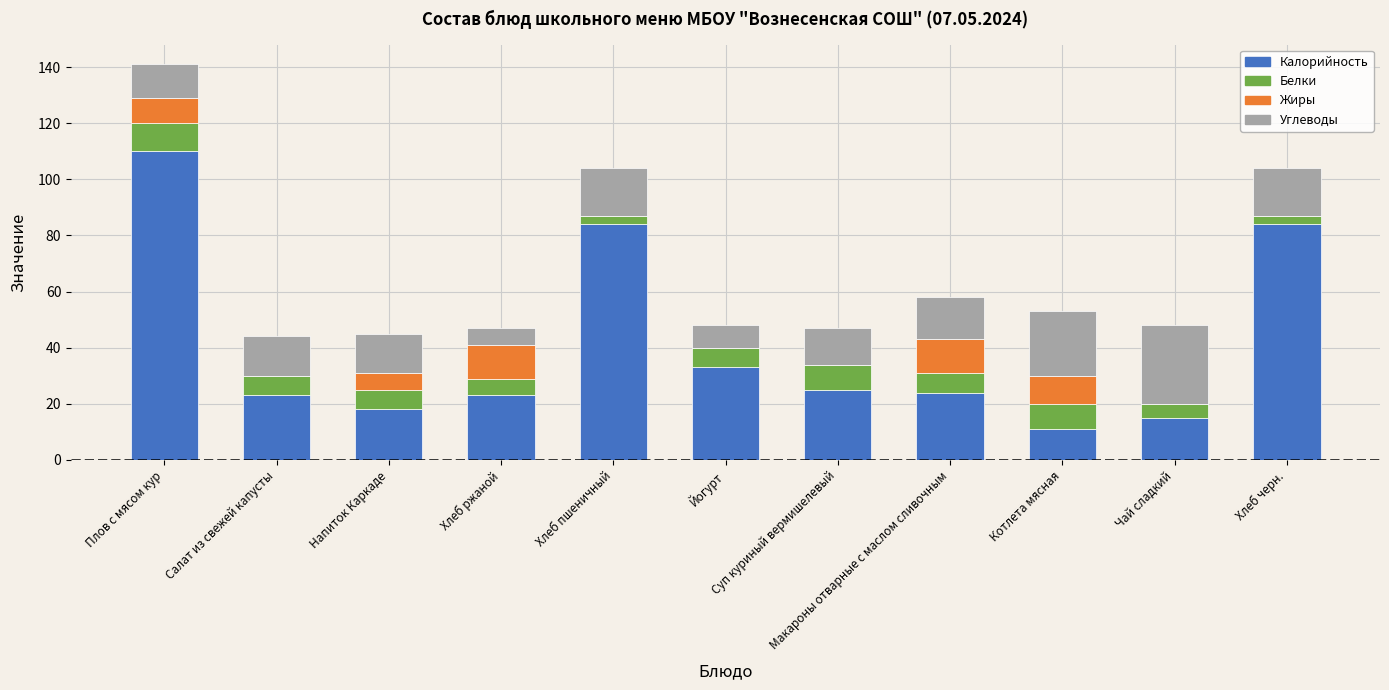

Count the number of categories in the chart.

11